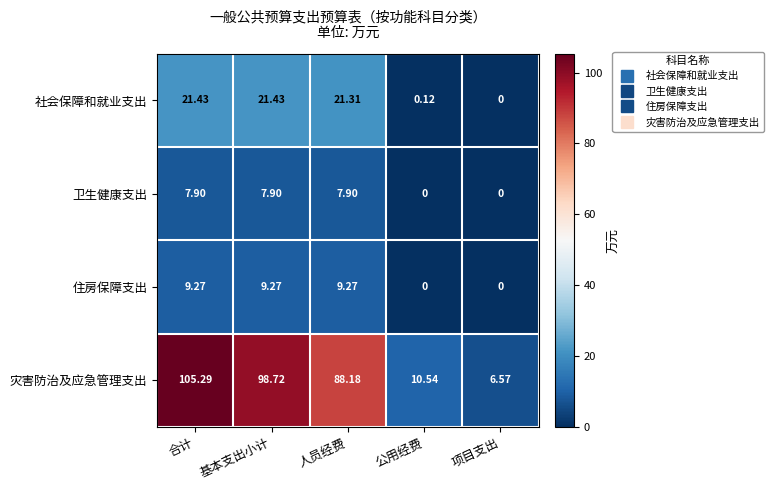

Which label corresponds to the largest value in the chart?

合计